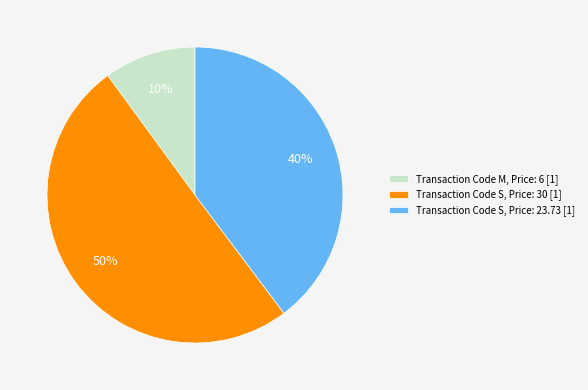

To the nearest percent, what percentage of the pie is Transaction Code M, Price: 6 [1]?

10%